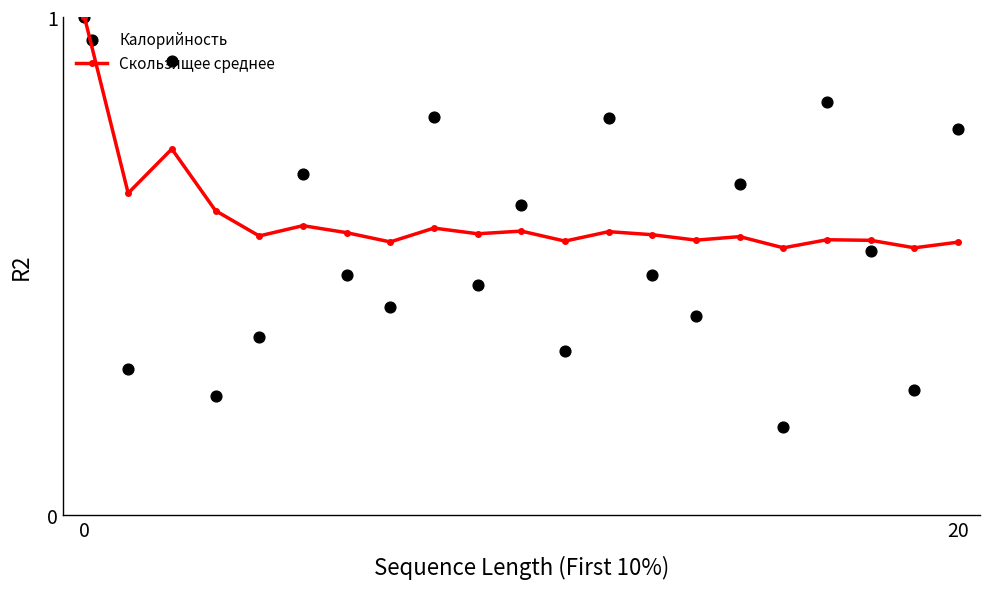

What is the total value across all series at 18?

1.1